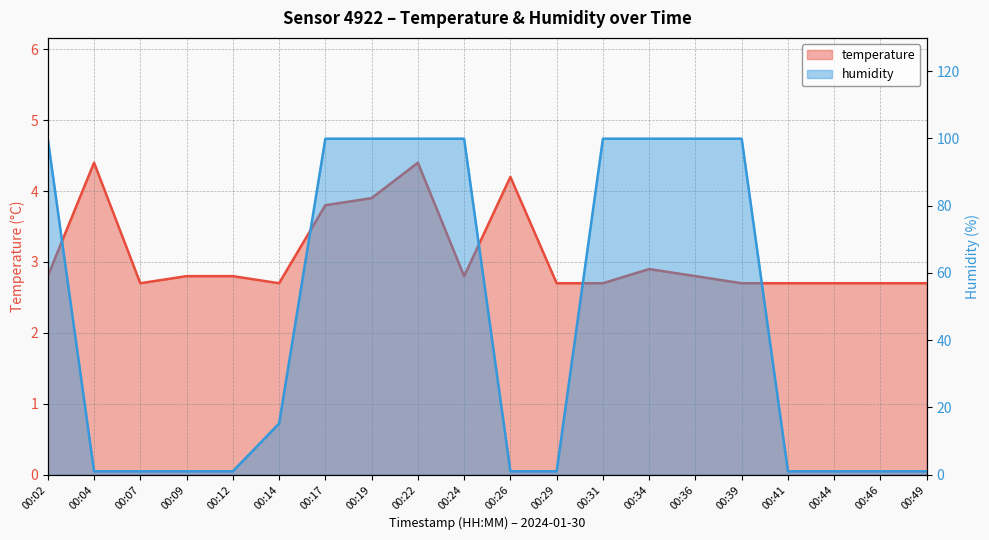

Reading left to right, what are all the values shown in this chart?

temperature: 00:02=2.8	00:04=4.4	00:07=2.7	00:09=2.8	00:12=2.8	00:14=2.7	00:17=3.8	00:19=3.9	00:22=4.4	00:24=2.8	00:26=4.2	00:29=2.7	00:31=2.7	00:34=2.9	00:36=2.8	00:39=2.7	00:41=2.7	00:44=2.7	00:46=2.7	00:49=2.7
humidity: 00:02=99.9	00:04=1.0	00:07=1.0	00:09=1.0	00:12=1.0	00:14=15.2	00:17=99.9	00:19=99.9	00:22=99.9	00:24=99.9	00:26=1.0	00:29=1.0	00:31=99.9	00:34=99.9	00:36=99.9	00:39=99.9	00:41=1.0	00:44=1.0	00:46=1.0	00:49=1.0